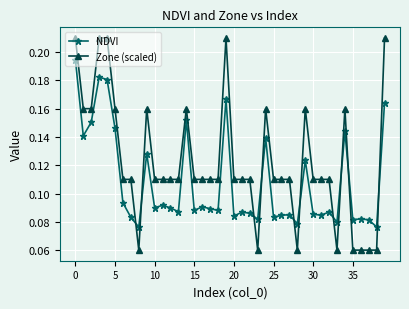

How many NDVI values are between 0 and 1?

40